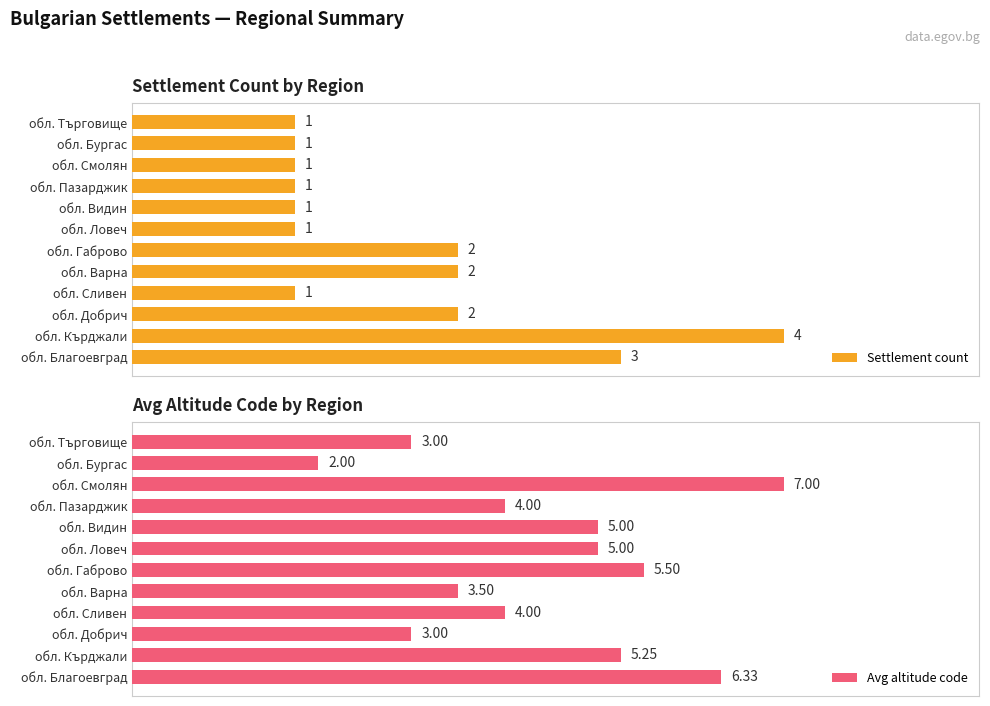

What are all the series names shown in the legend?

Settlement count, Avg altitude code